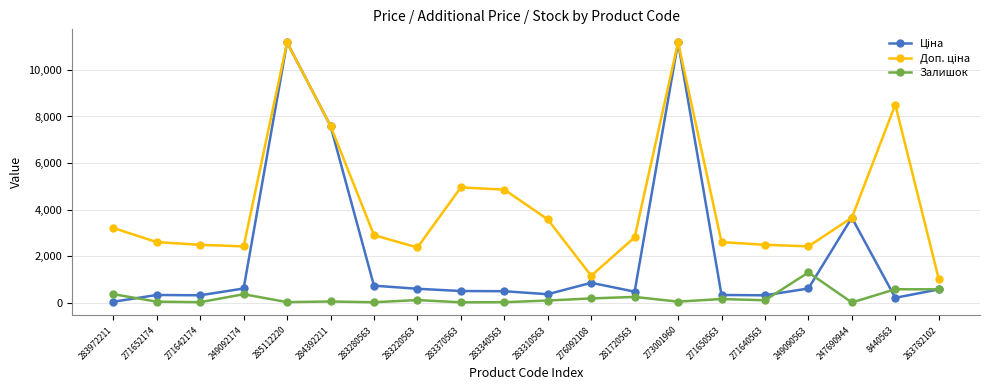

At how many categories does at least one series exceed 7765?

3